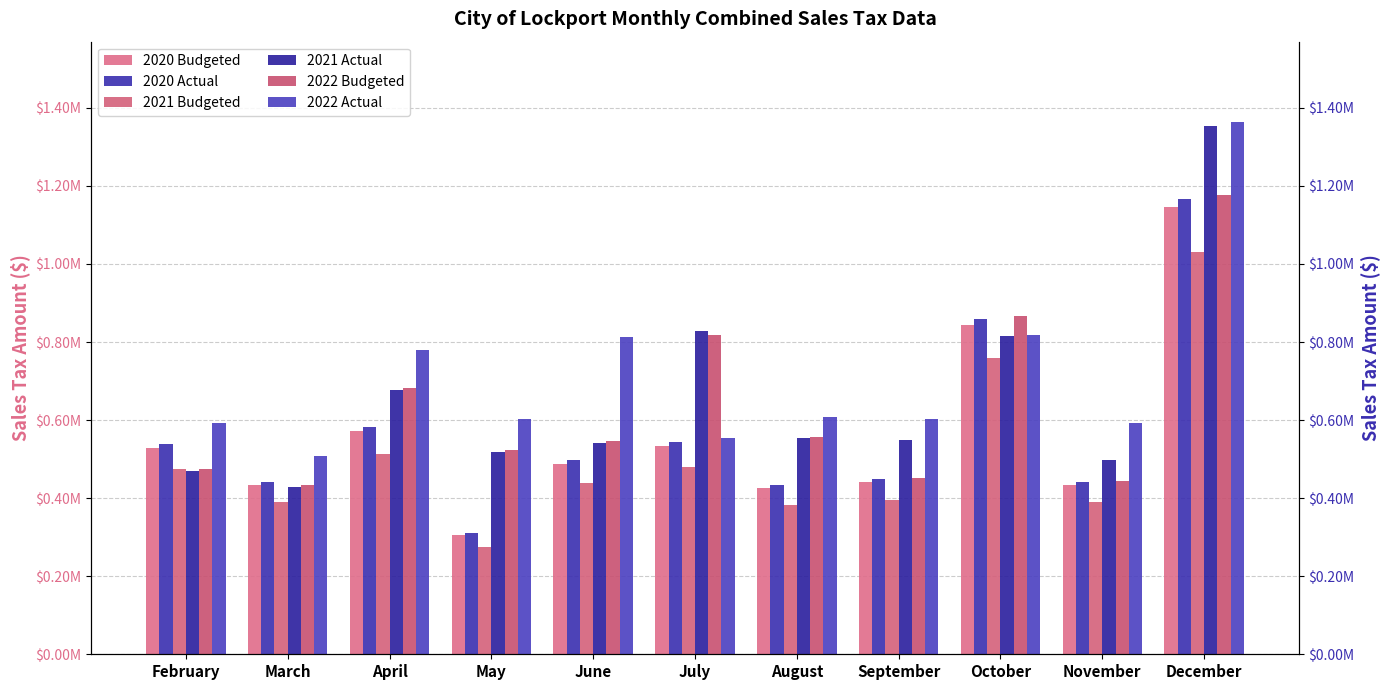

Count the number of categories in the chart.

11